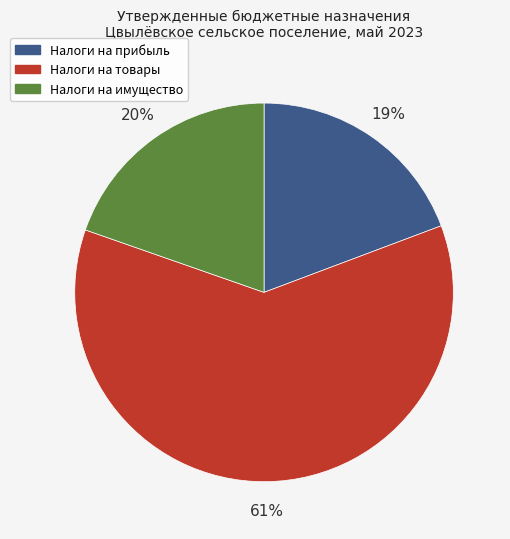

To the nearest percent, what is the difference between the largest and smallest slice percentages?

42%